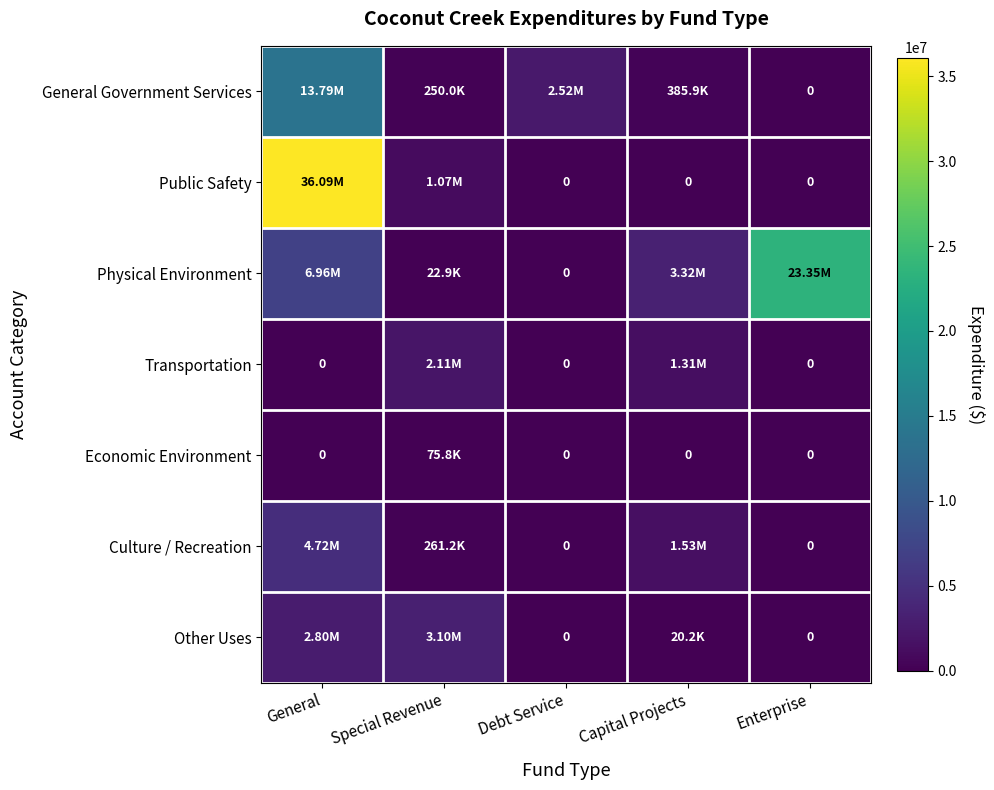

At which label does General Government Services reach its peak?

General